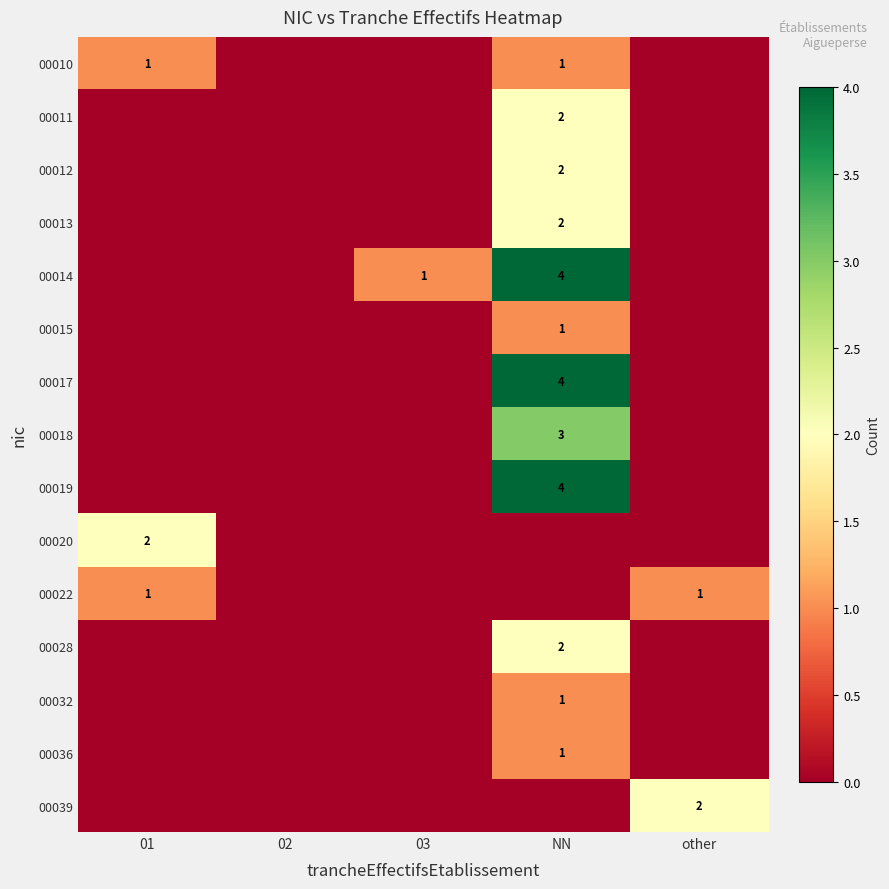

The 00020 series shows 3 at 01. True or false?

False